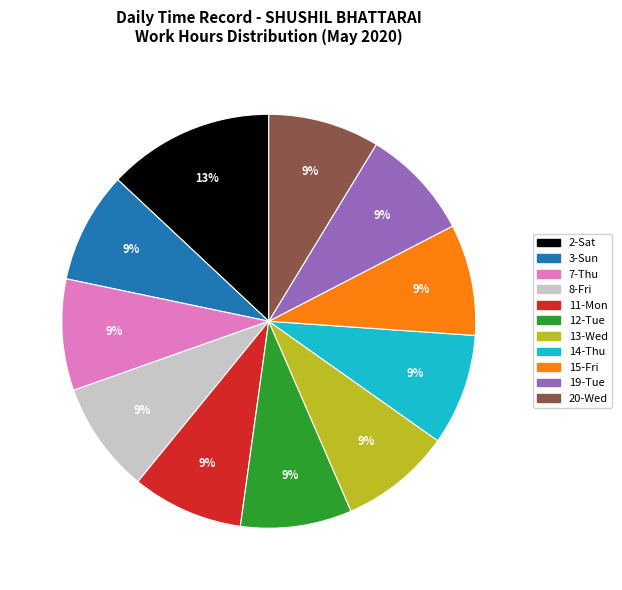

To the nearest percent, what is the average slice percentage?

9%